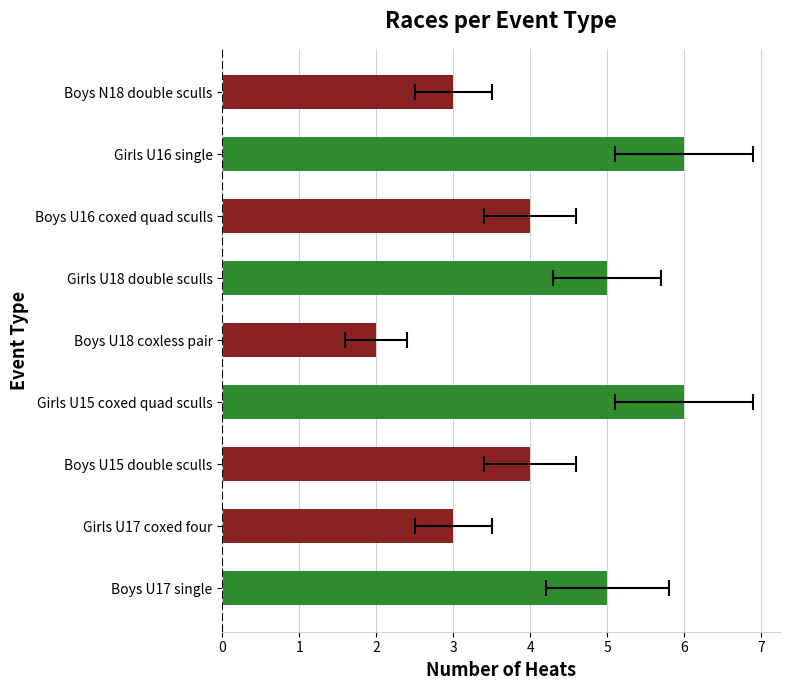

At which label does Division Count first exceed 4?

Boys U17 single